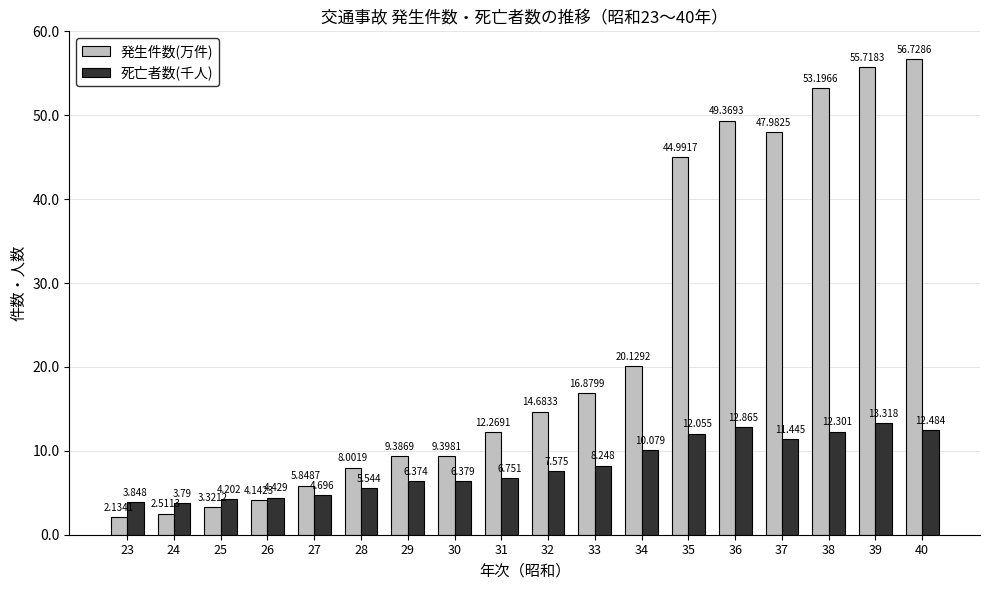

List the series in order of their overall mean, highest first.

発生件数(万件), 死亡者数(千人)